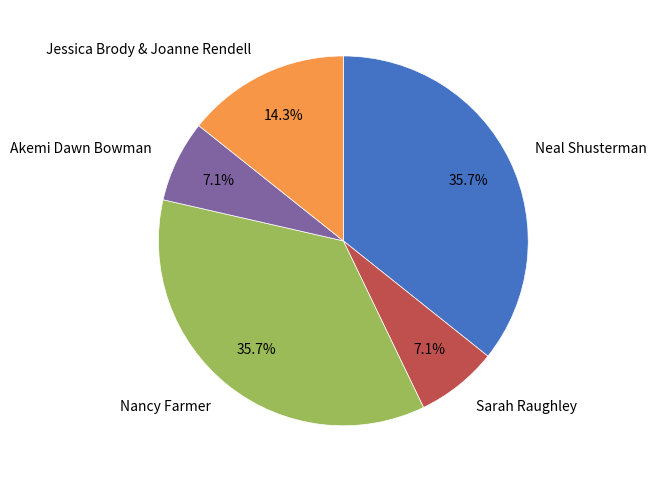

To the nearest percent, what is the difference between the largest and smallest slice percentages?

29%